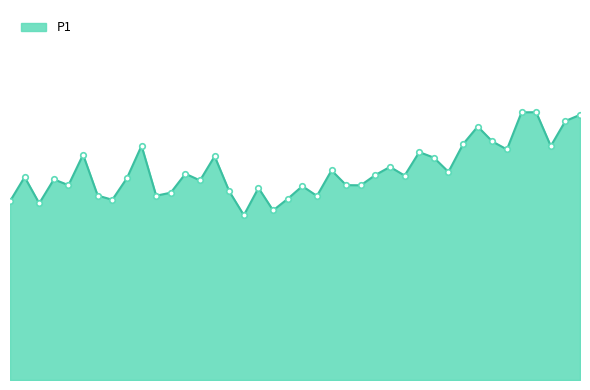

Does the chart have visible grid lines?

No